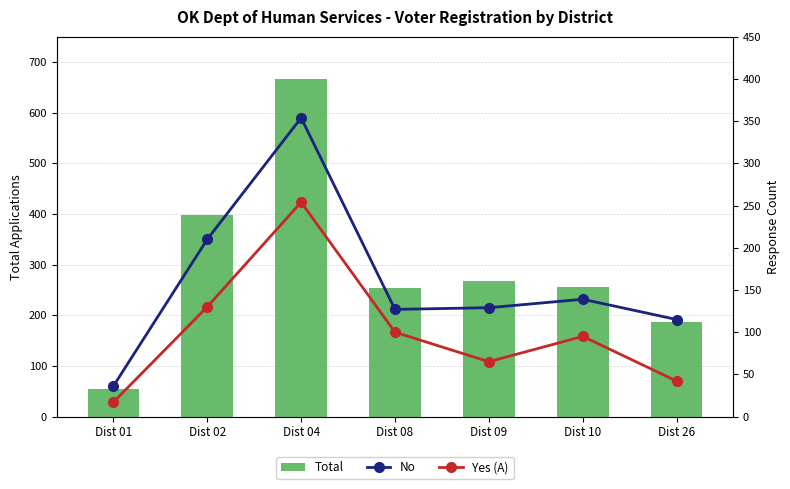

Does the chart contain stacked bars?

No